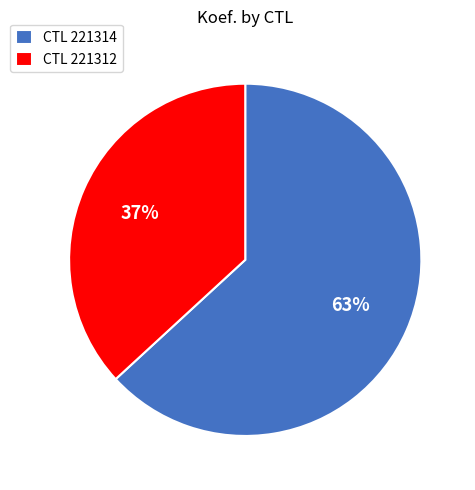

To the nearest percent, what is the combined percentage of CTL 221312 and CTL 221314?

100%